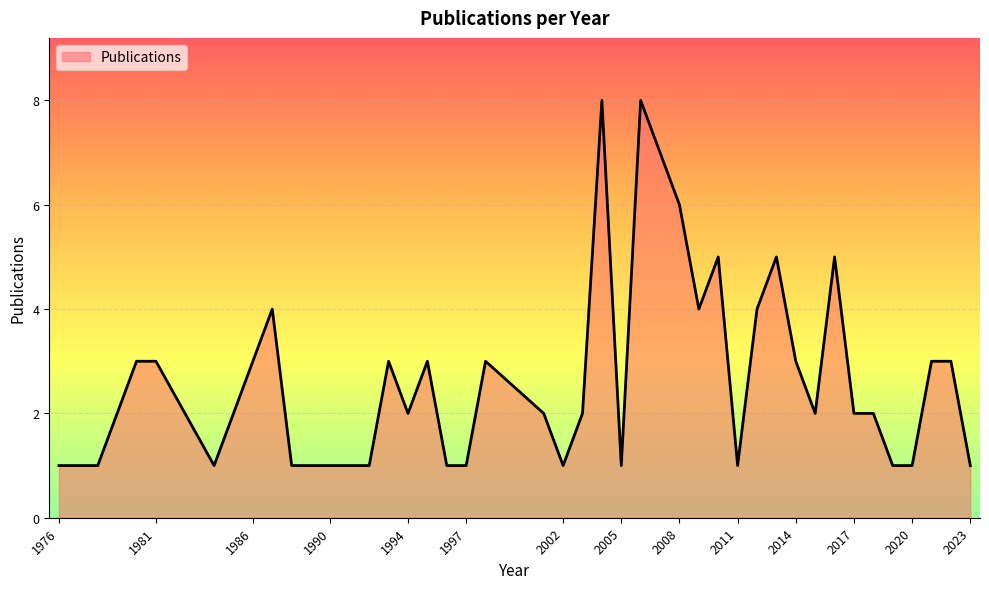

What is the maximum value shown in the chart?

8